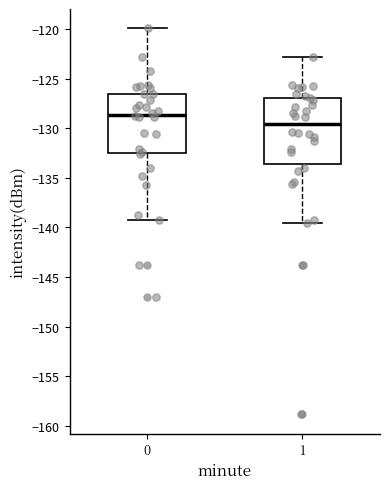

Comparing the boxes themselves (not the whiskers), which one is the tallest?

1